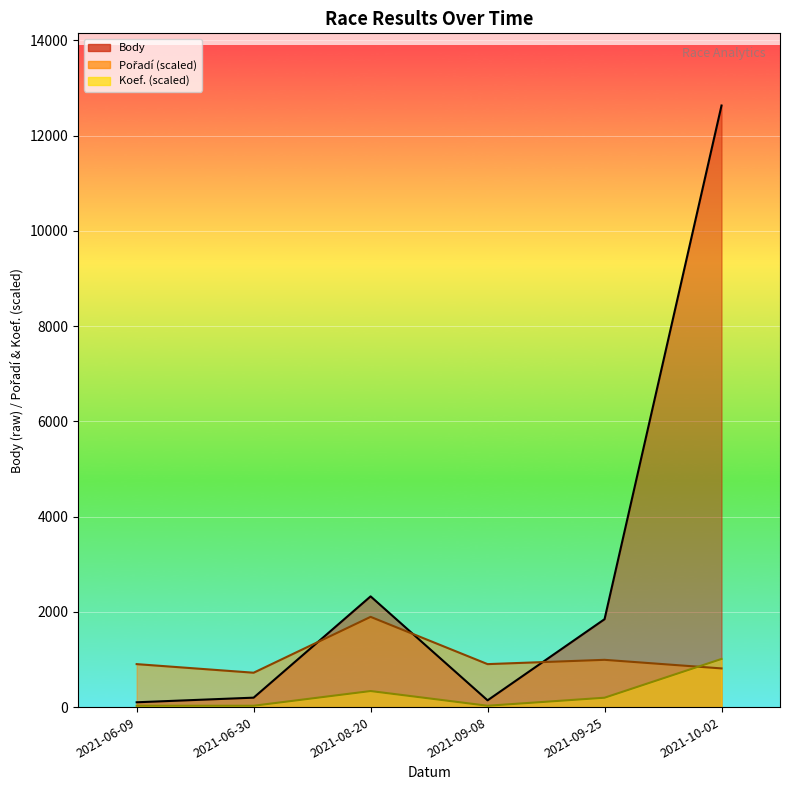

What is the label of the 1st point from the right?

2021-10-02